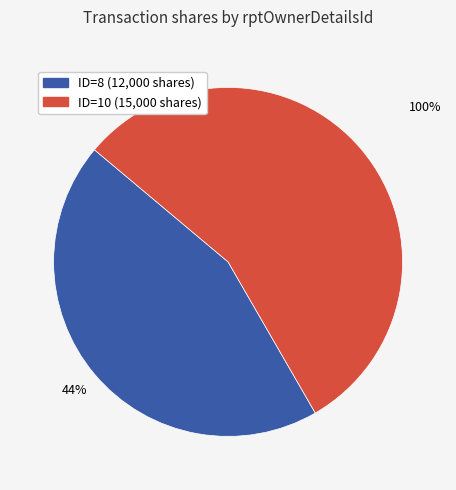

Is there any slice that represents more than half of the pie?

Yes